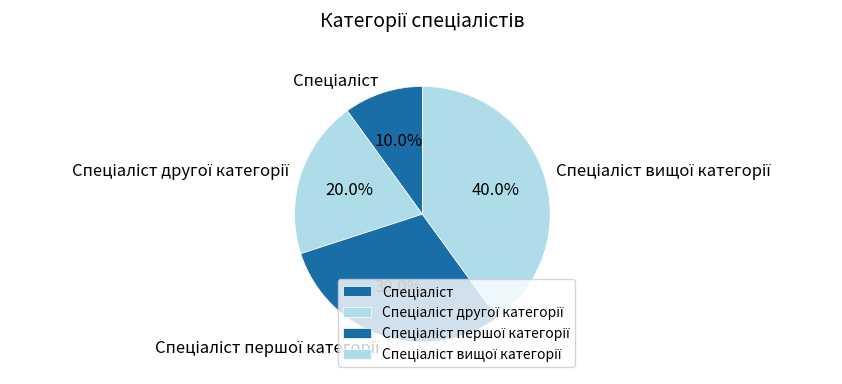

Is there a majority slice in this chart?

No